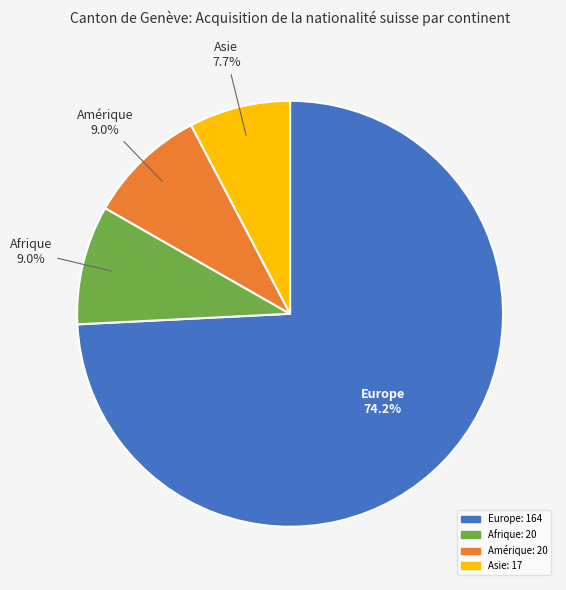

To the nearest percent, what is the combined percentage of Europe and Afrique?

83%